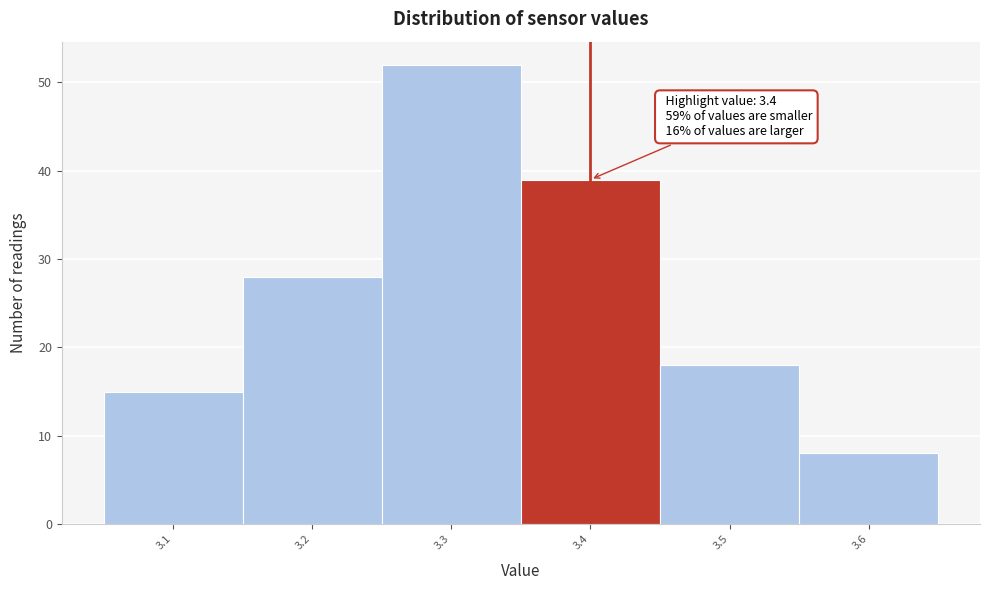

Over which range of the x-axis is the bar tallest?

3.25 to 3.35